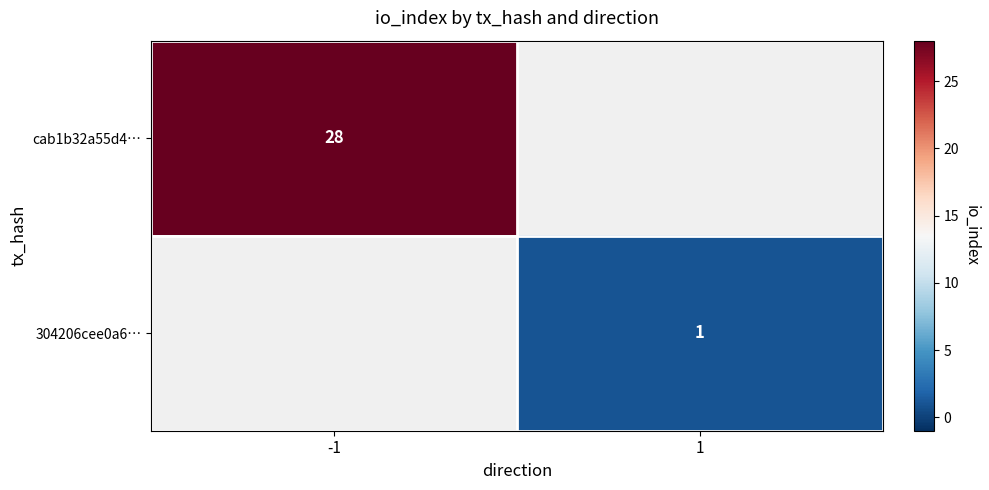

The 304206cee0a6… series shows 1 at 1. True or false?

True